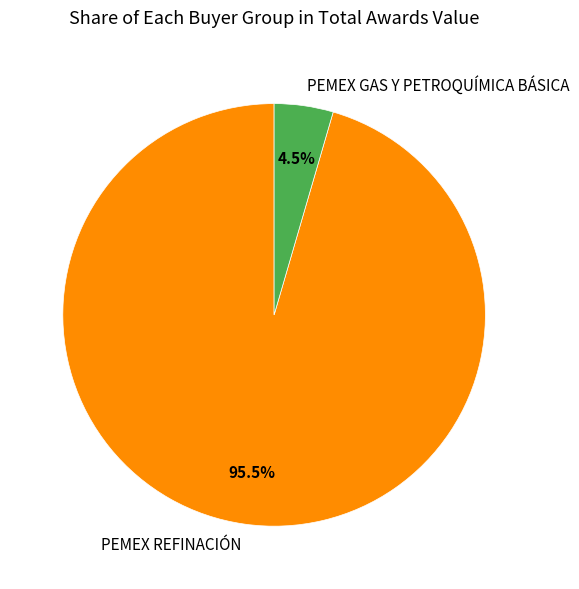

Rank the categories by value from lowest to highest.

PEMEX GAS Y PETROQUÍMICA BÁSICA, PEMEX REFINACIÓN